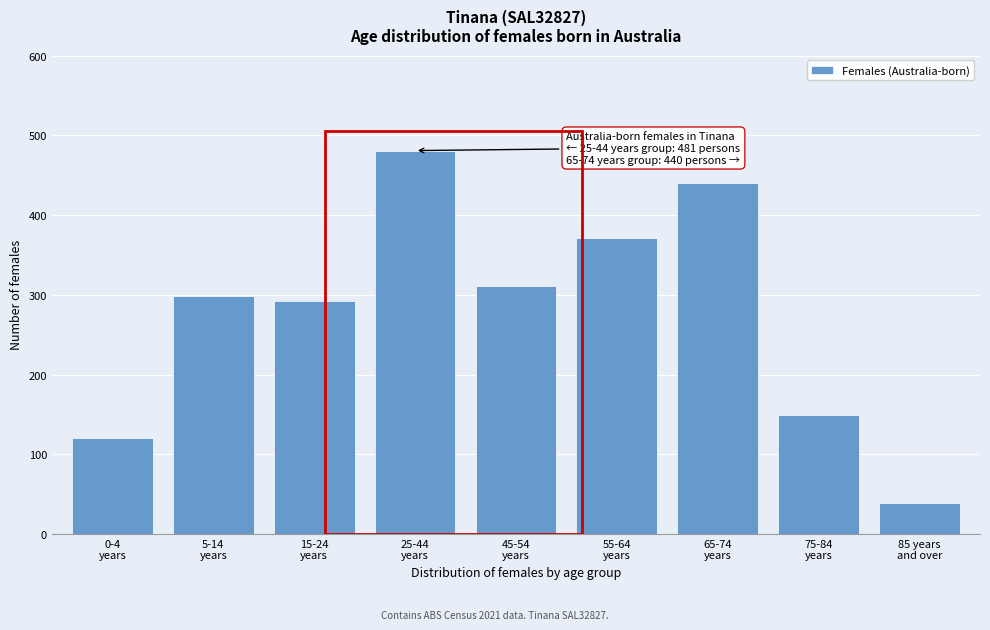

Reading left to right, extract all data points from this chart.

121	299	292	481	311	371	440	149	39